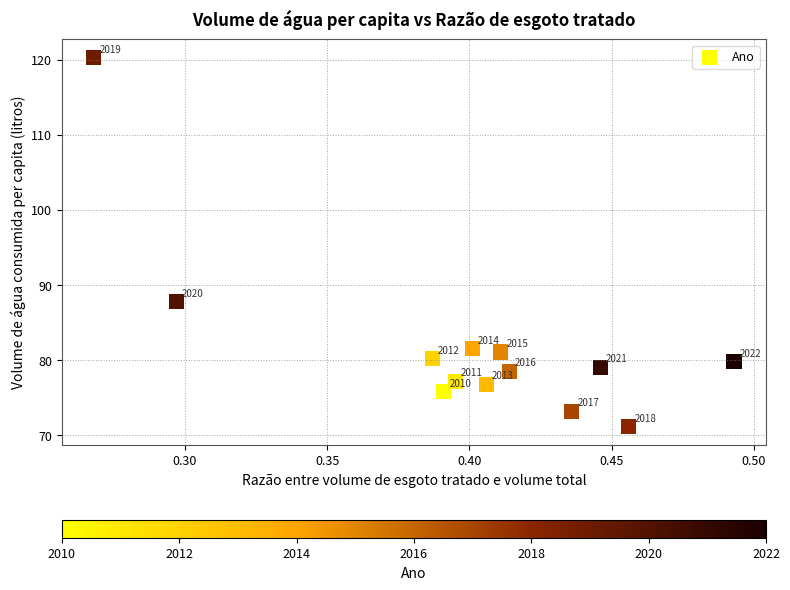

What Y value in the scatter plot is closest to 95?

87.8